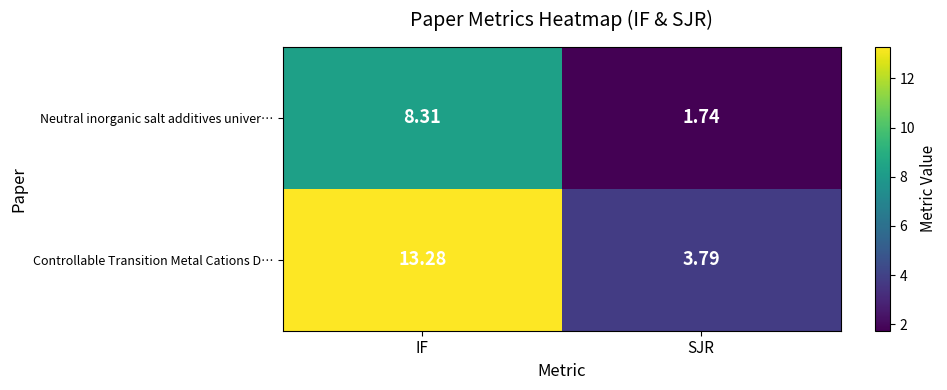

Rank the series by their average value, from highest to lowest.

Controllable Transition Metal Cations D…, Neutral inorganic salt additives univer…